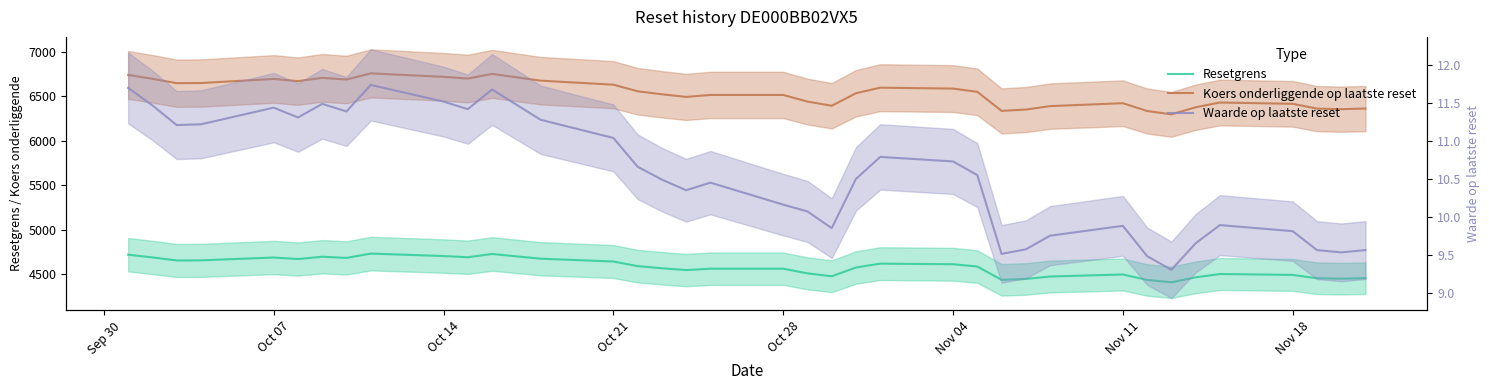

True or false: Resetgrens and Waarde op laatste reset intersect in this chart.

False